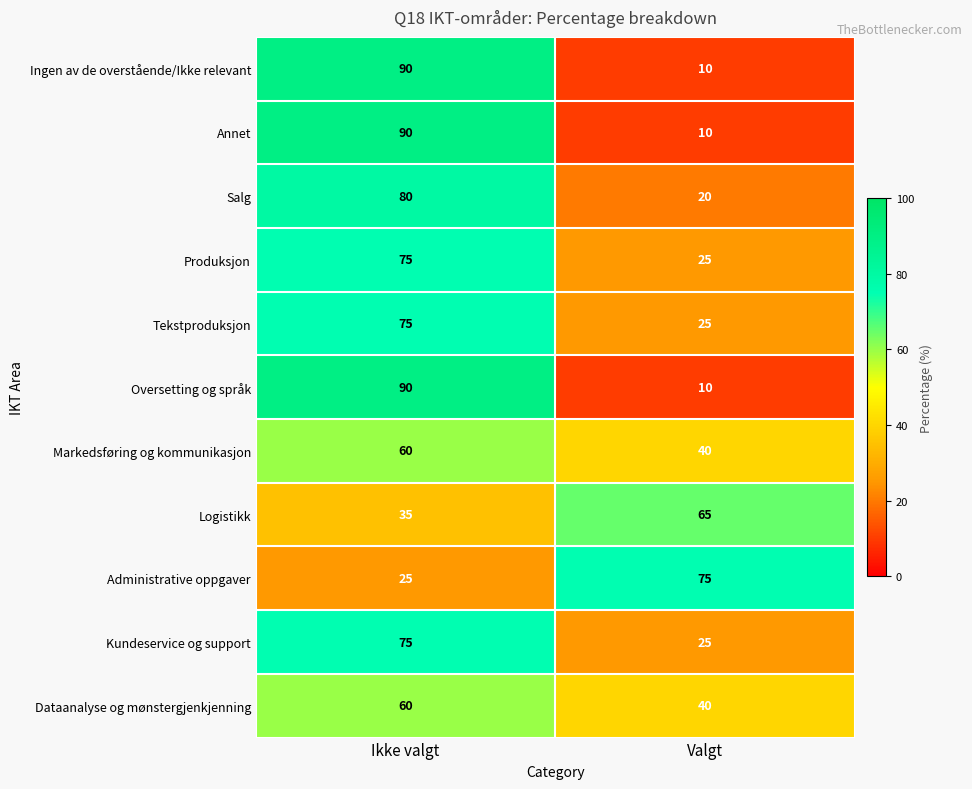

Reading left to right, list all the values displayed in this chart.

Ingen av de overstående/Ikke relevant: 90	10
Annet: 90	10
Salg: 80	20
Produksjon: 75	25
Tekstproduksjon: 75	25
Oversetting og språk: 90	10
Markedsføring og kommunikasjon: 60	40
Logistikk: 35	65
Administrative oppgaver: 25	75
Kundeservice og support: 75	25
Dataanalyse og mønstergjenkjenning: 60	40